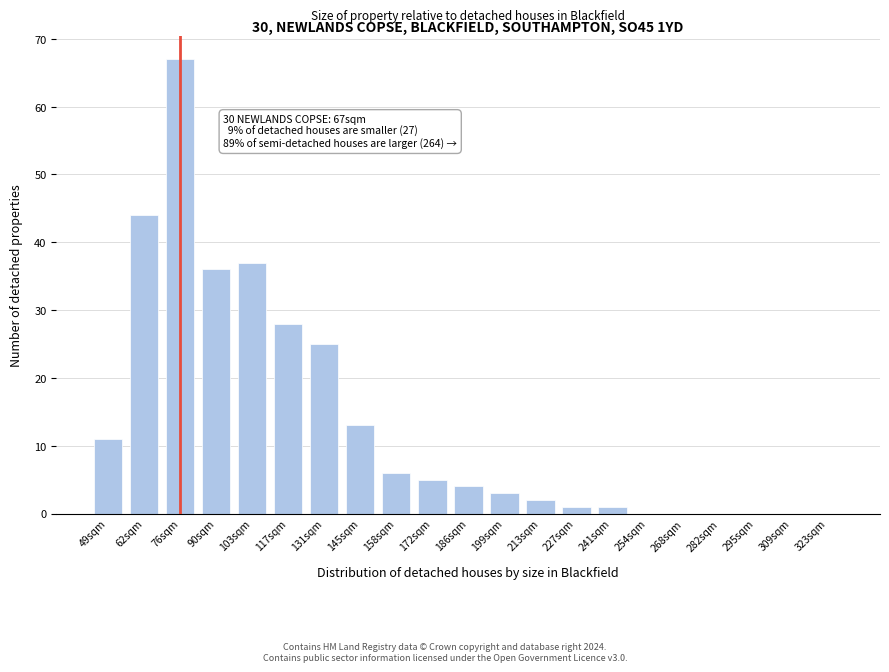

Reading left to right, list all the values displayed in this chart.

49sqm=11	62sqm=44	76sqm=67	90sqm=36	103sqm=37	117sqm=28	131sqm=25	145sqm=13	158sqm=6	172sqm=5	186sqm=4	199sqm=3	213sqm=2	227sqm=1	241sqm=1	254sqm=0	268sqm=0	282sqm=0	295sqm=0	309sqm=0	323sqm=0